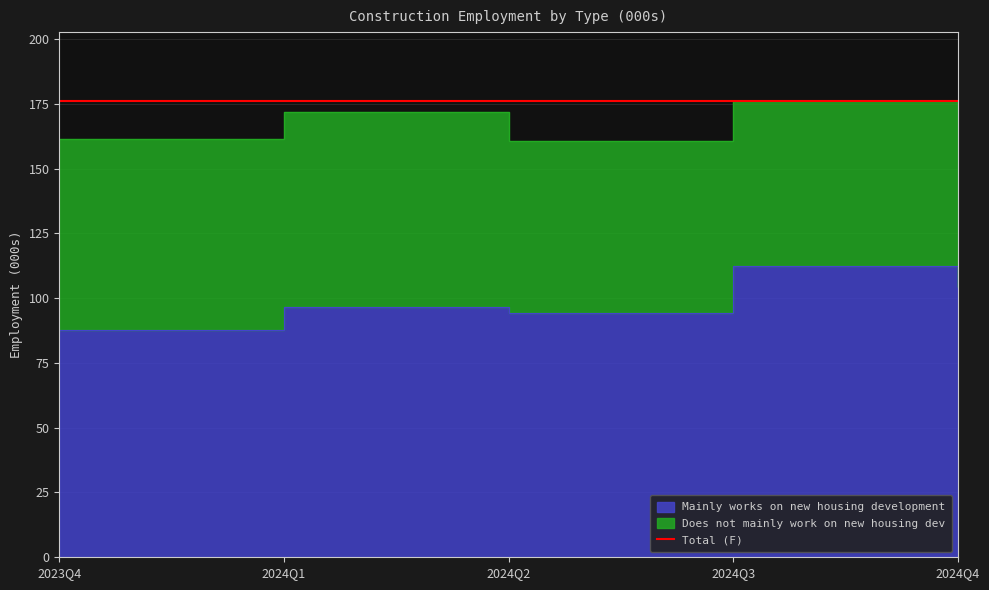

Reading left to right, extract all data points from this chart.

87.7	96.7	94.2	112.5	104.1